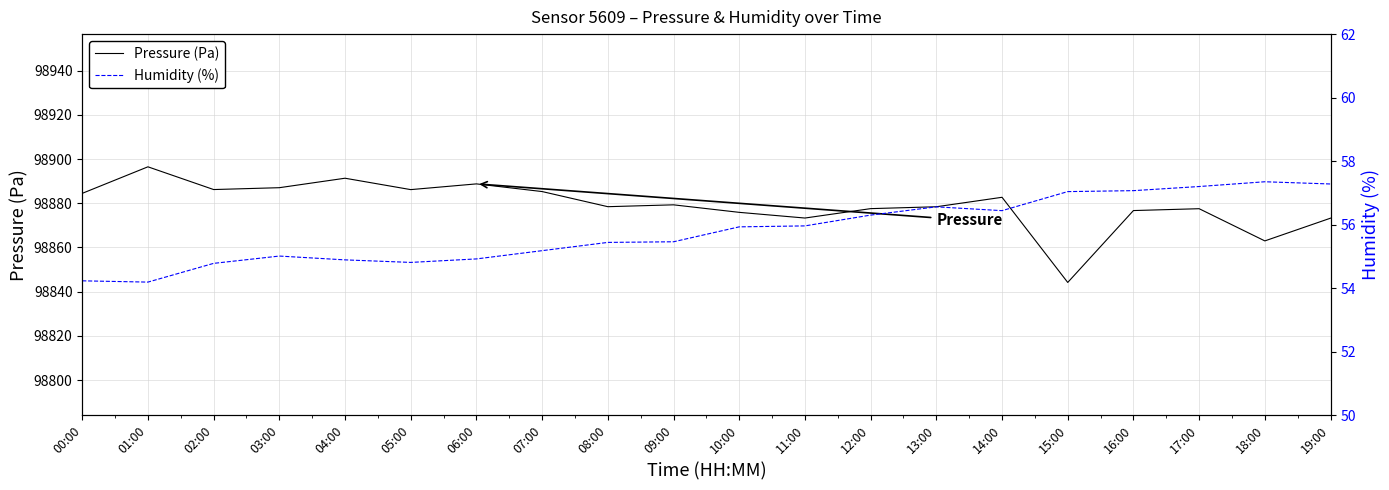

What is the label of the 1st point from the right?

19:00